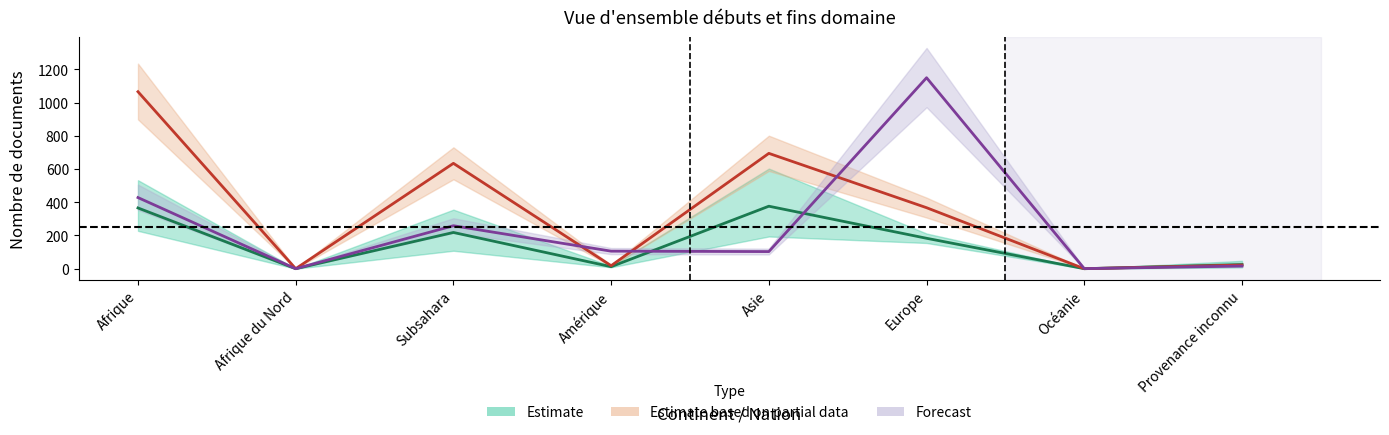

Reading right to left, extract all data points from this chart.

Débuts obtentions: 25.0	0.0	183.0	376.0	12.0	218.0	0.0	365.5
Débuts org départ: 22.0	0.0	367.0	694.0	18.0	634.0	0.0	1065.0
Débuts org départ 2: 16.0	0.5	1149.0	103.0	105.5	258.5	0.0	428.0